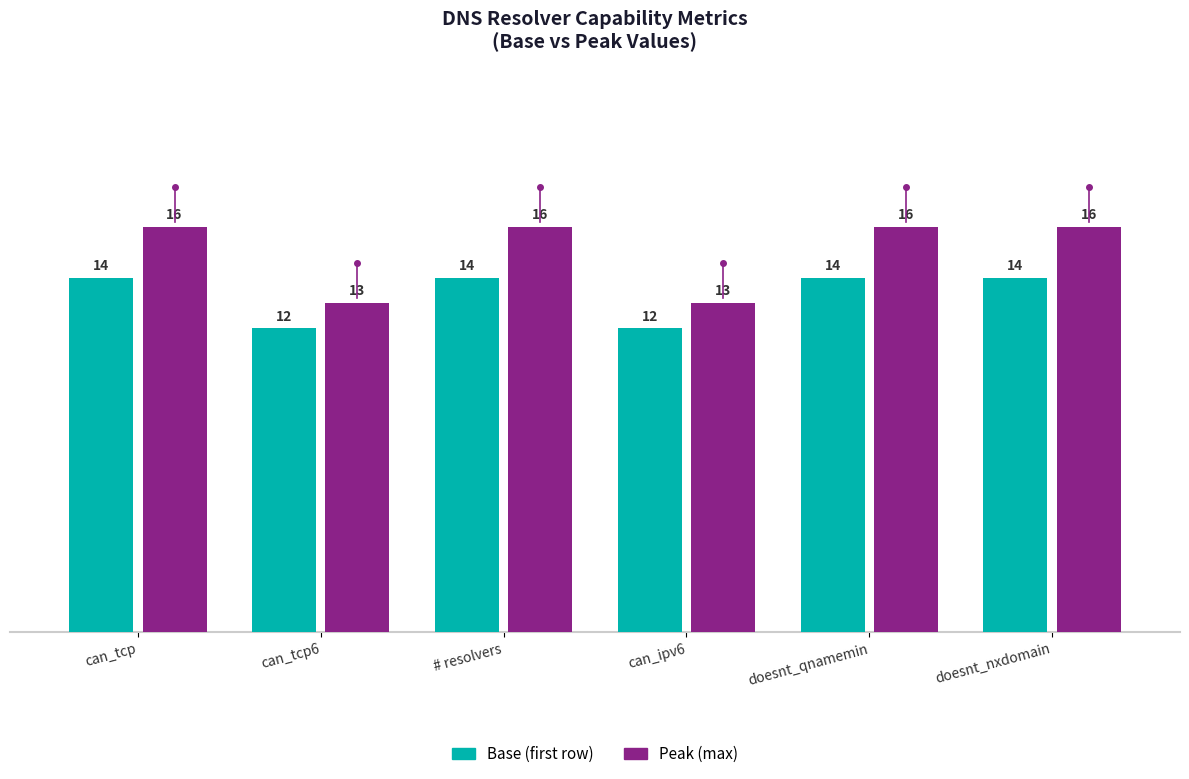

Count the Peak (max) values in the range 13 to 16.

6